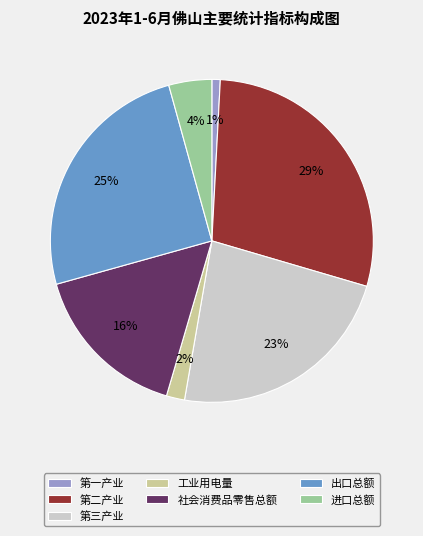

What percentage is the 第三产业 slice, to the nearest percent?

23%